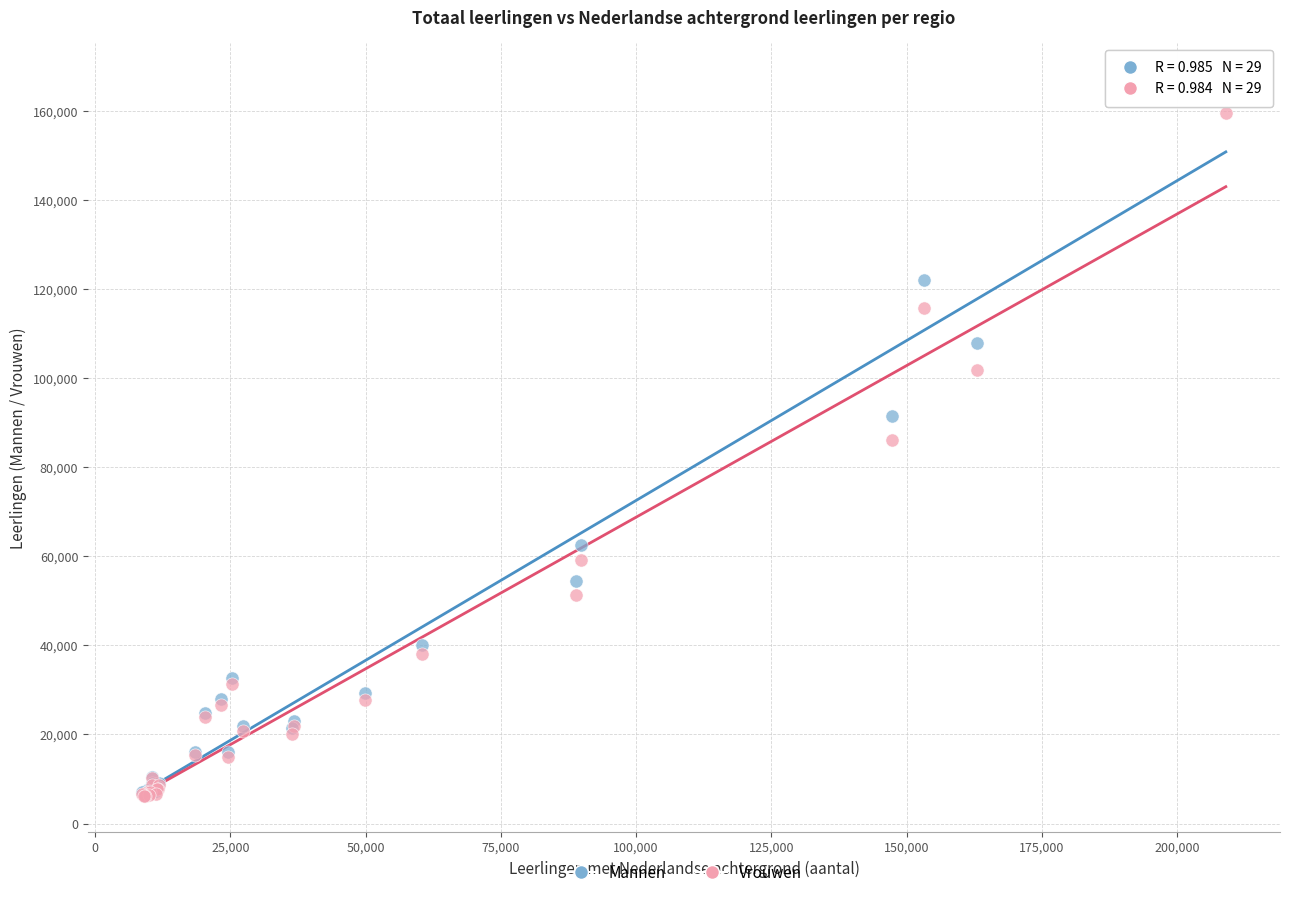

In the Vrouwen series, what Y value is closest to 82886?

86062